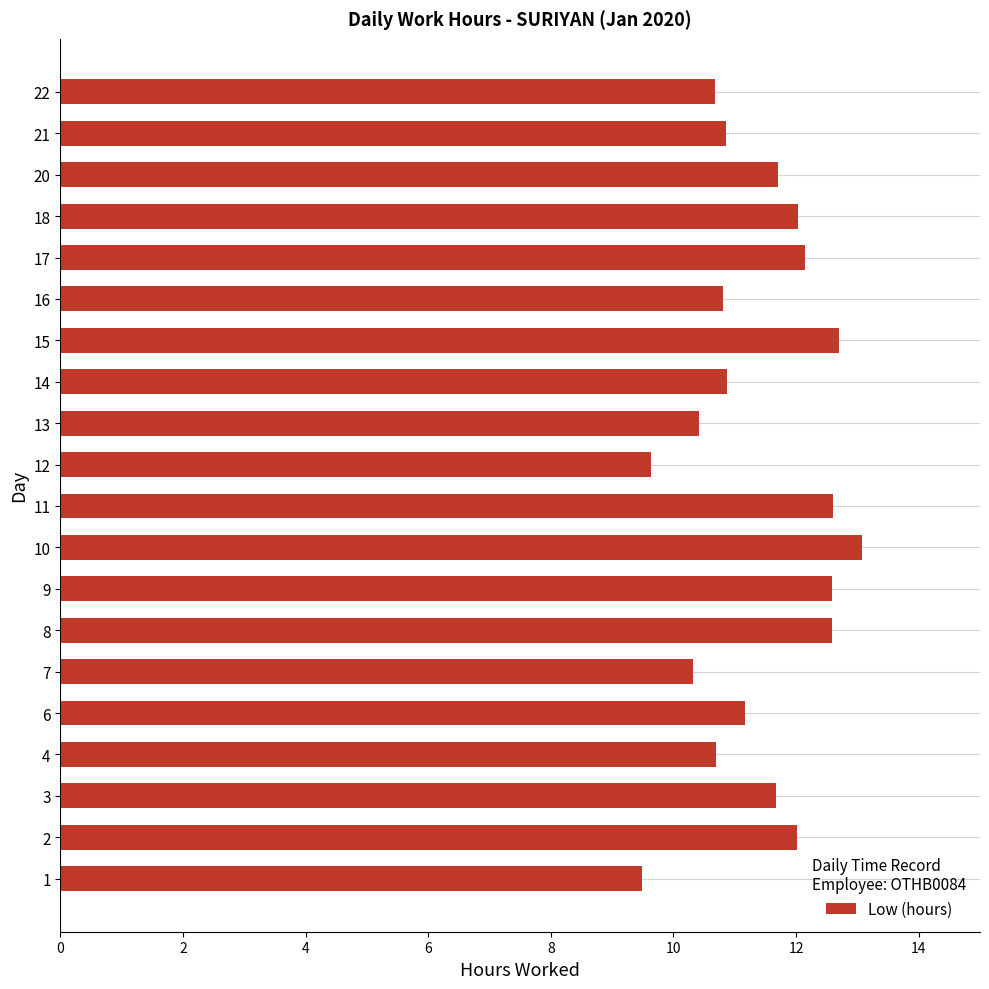

What is the approximate value at 6?

11.2